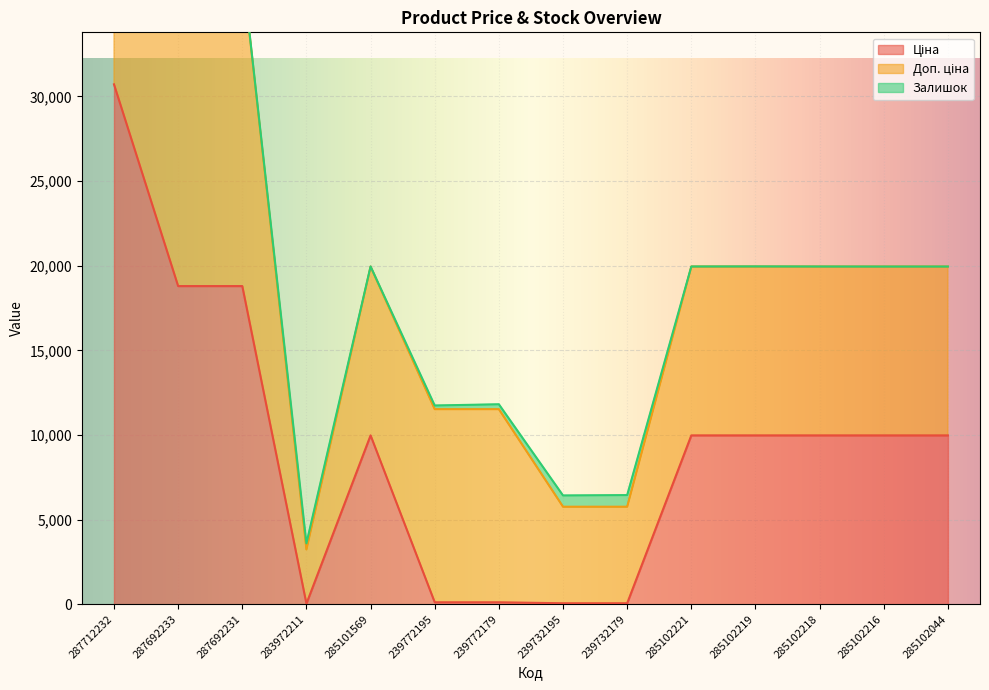

Which series has the largest total across all categories?

Доп. ціна